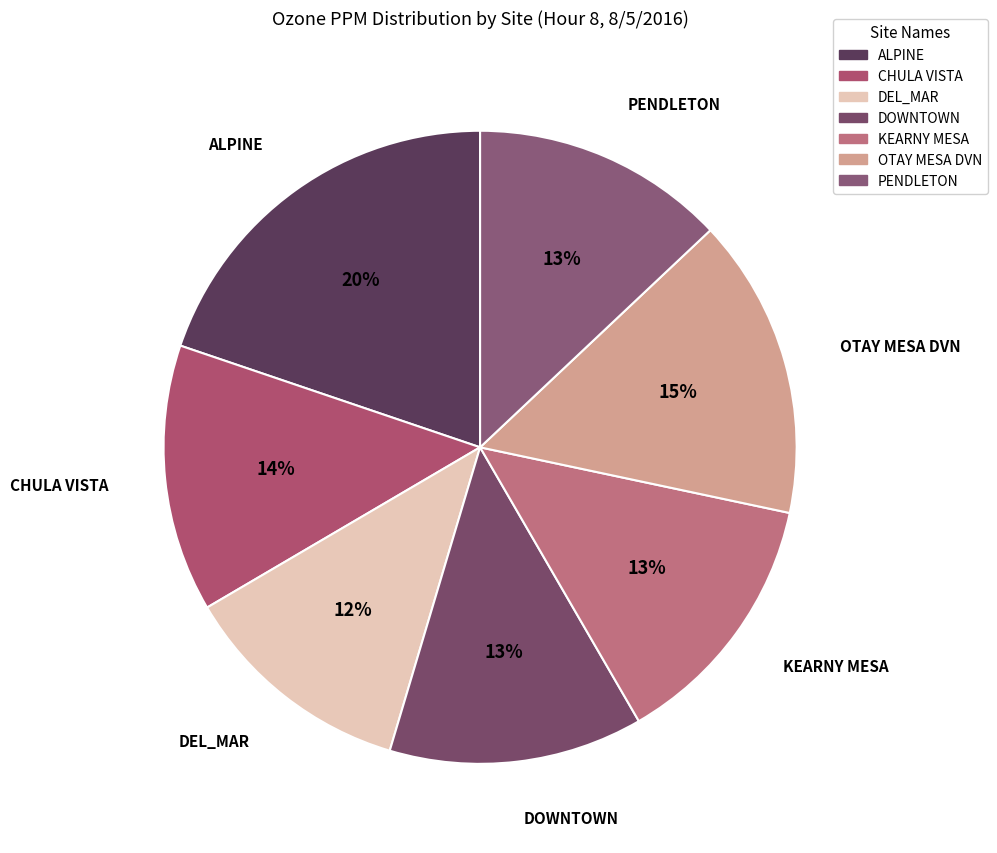

Which has a higher value, KEARNY MESA or ALPINE?

ALPINE